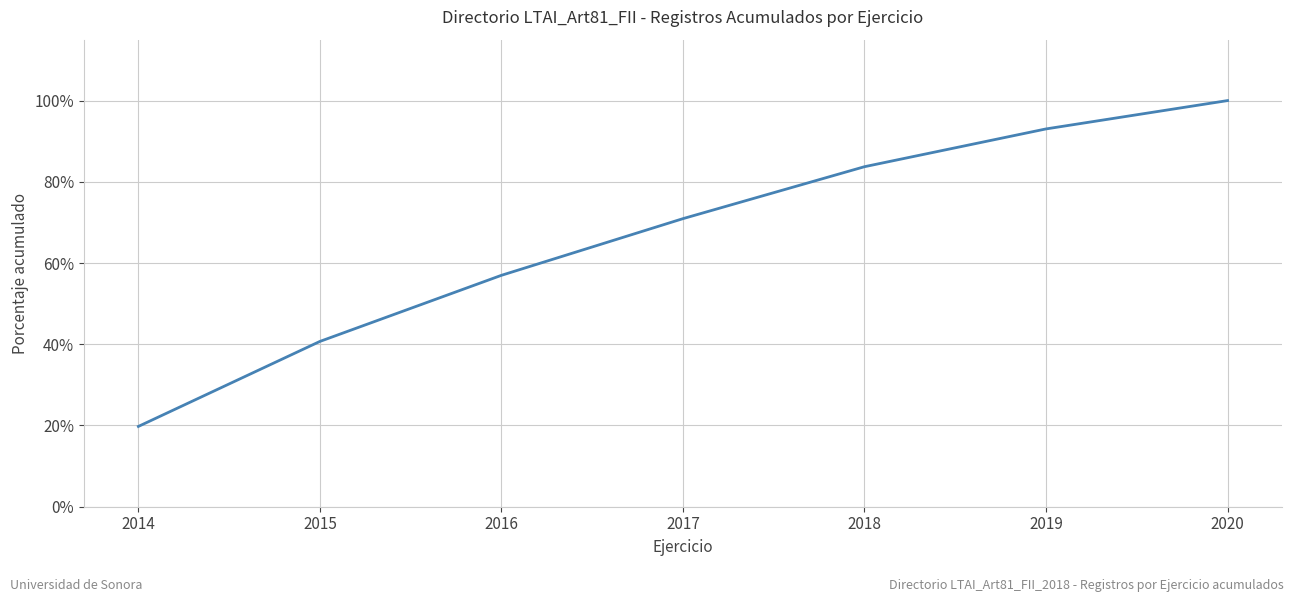

What is the difference between the second highest and minimum values?

0.7